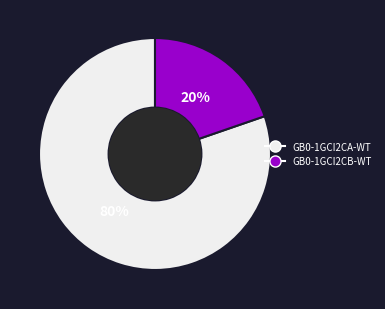

What is the smallest slice in the pie chart?

GB0-1GCI2CB-WT